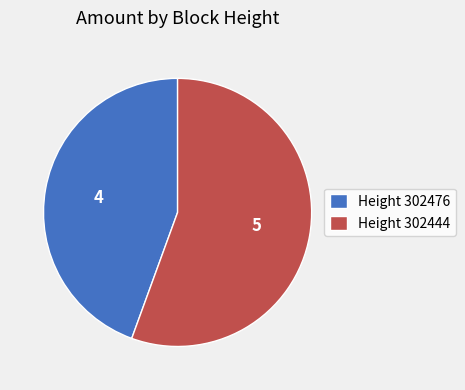

What is the ratio of the value at Height 302476 to the value at Height 302444?

0.8